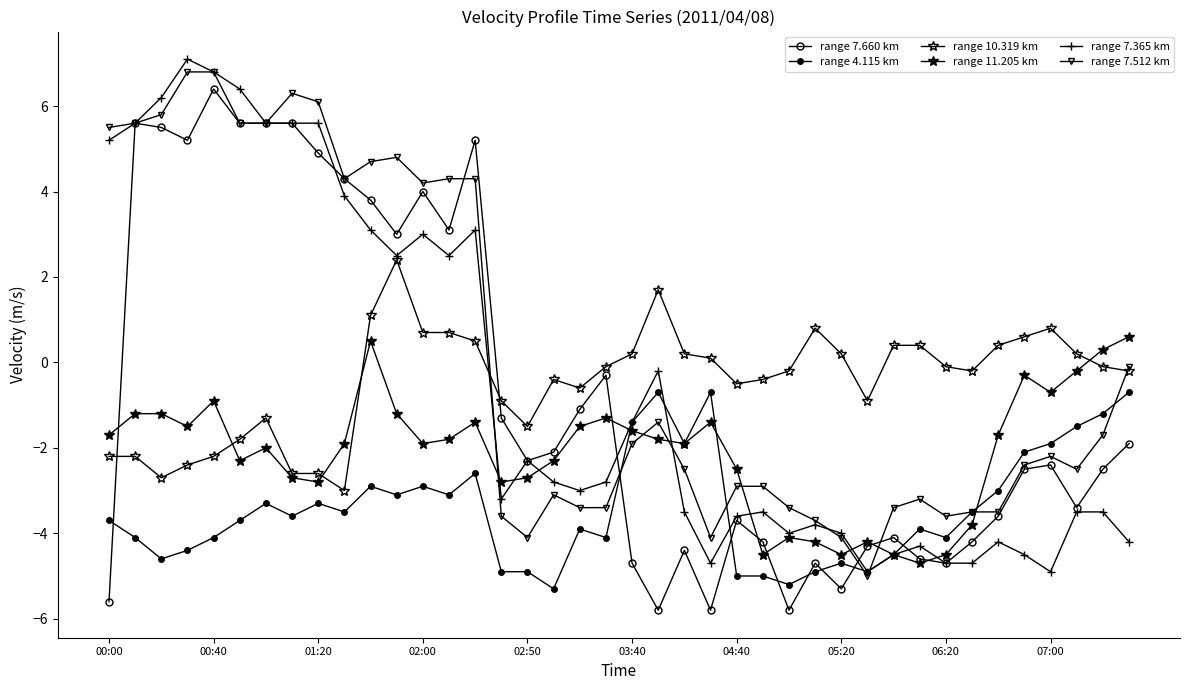

How many times do range 4.115 km and range 7.512 km cross each other?

5